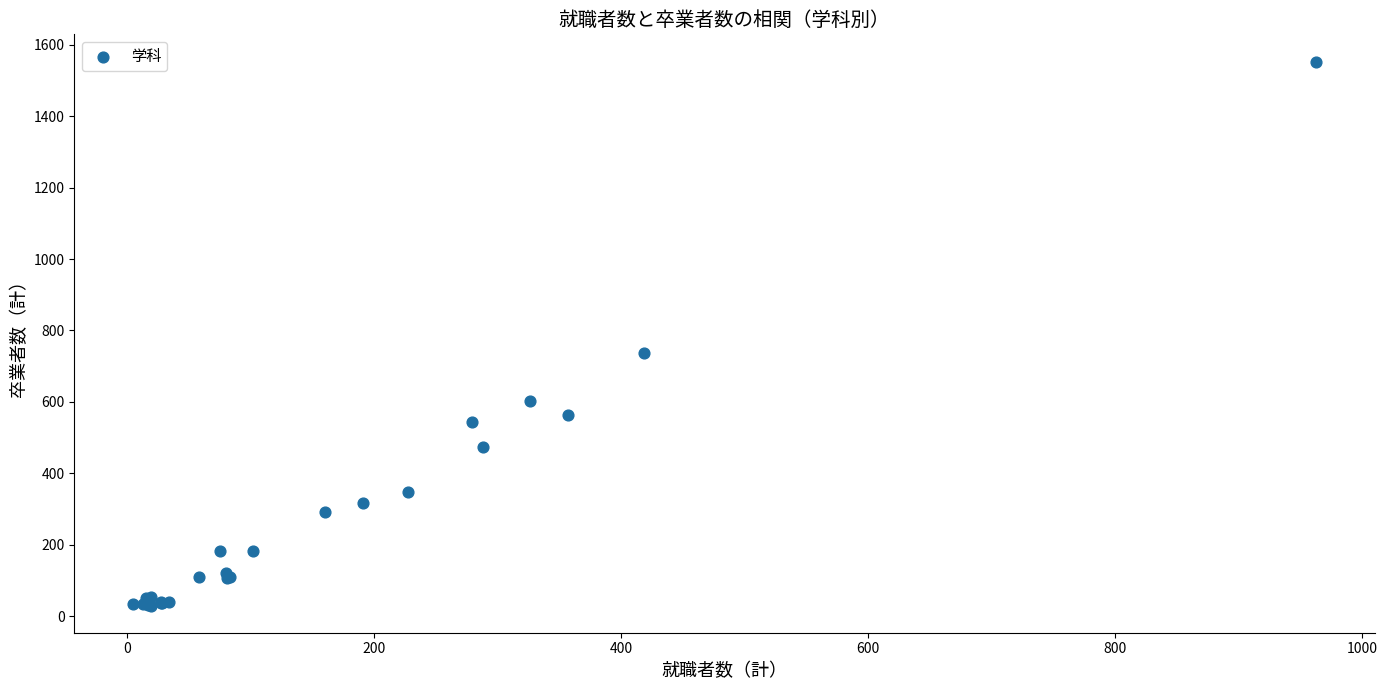

What Y value in the scatter plot is closest to 791?

737